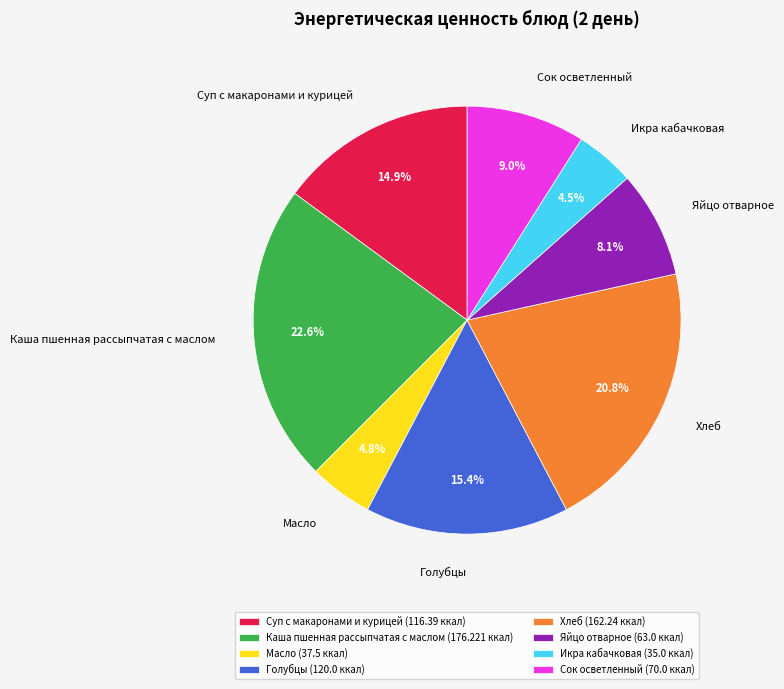

Does Суп с макаронами и курицей represent more than half of the total?

No